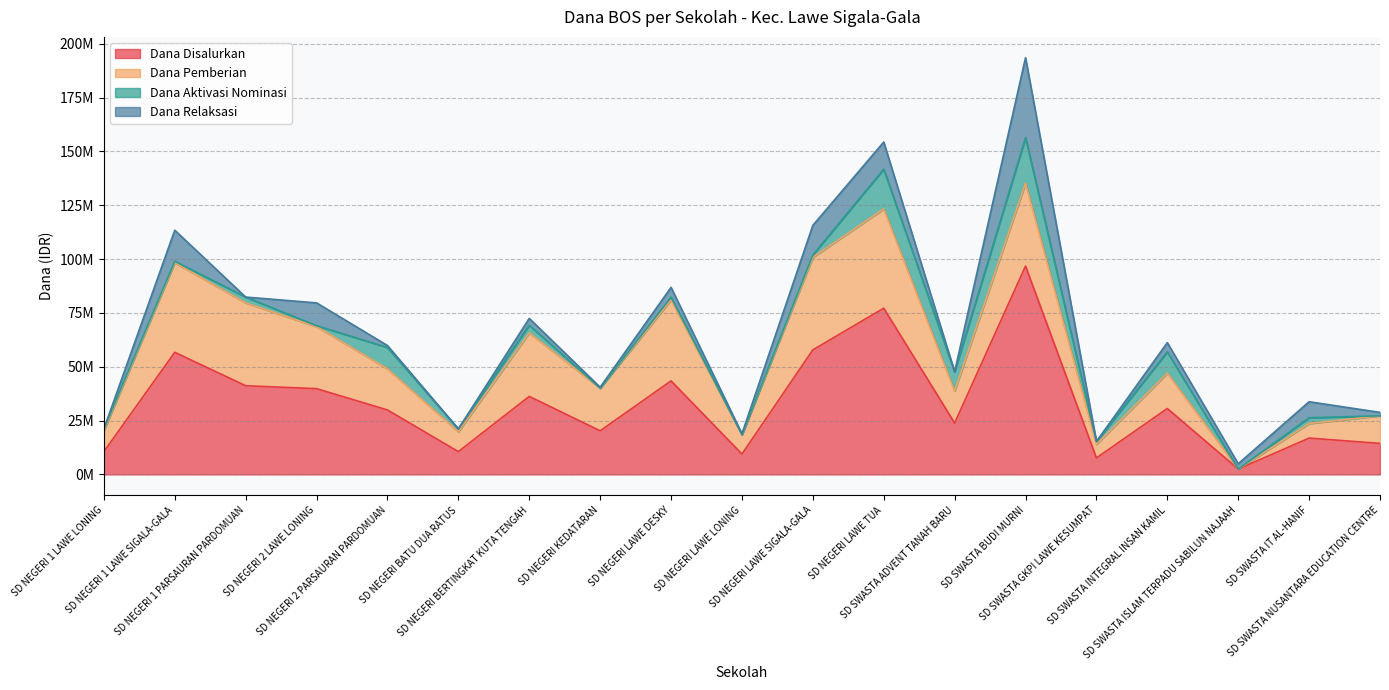

At which category is the sum across all series the highest?

SD SWASTA BUDI MURNI